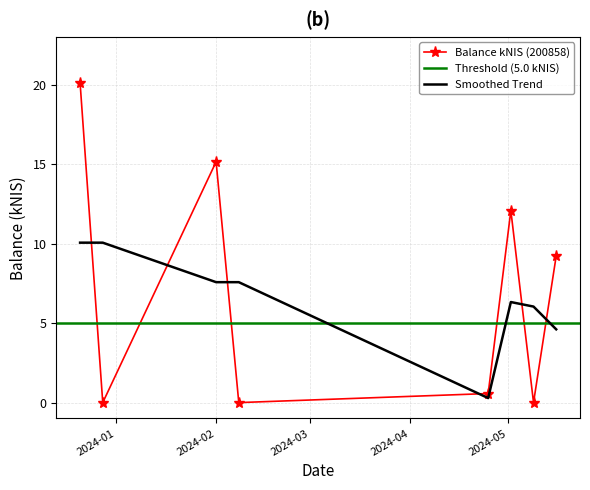

What is the sum of all values?

57.1